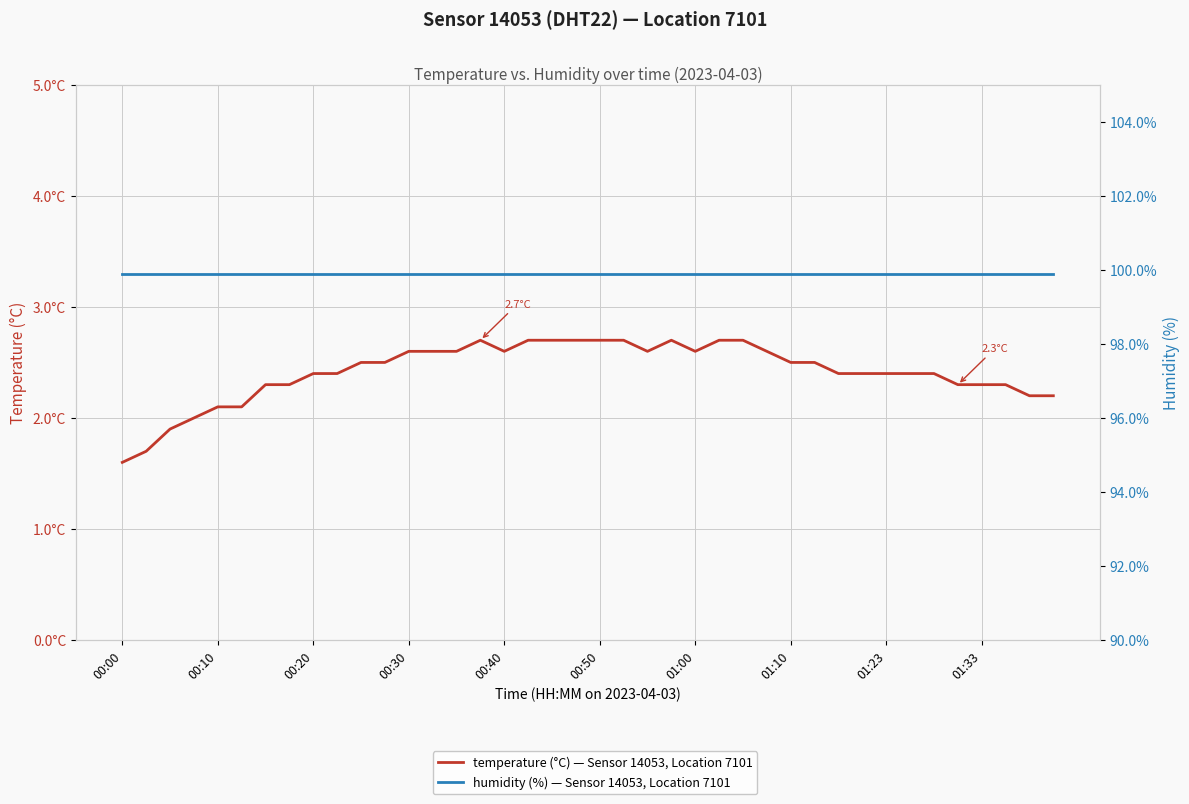

At 14, list the series in order from smallest to largest.

temperature (°C) — Sensor 14053, Location 7101, humidity (%) — Sensor 14053, Location 7101